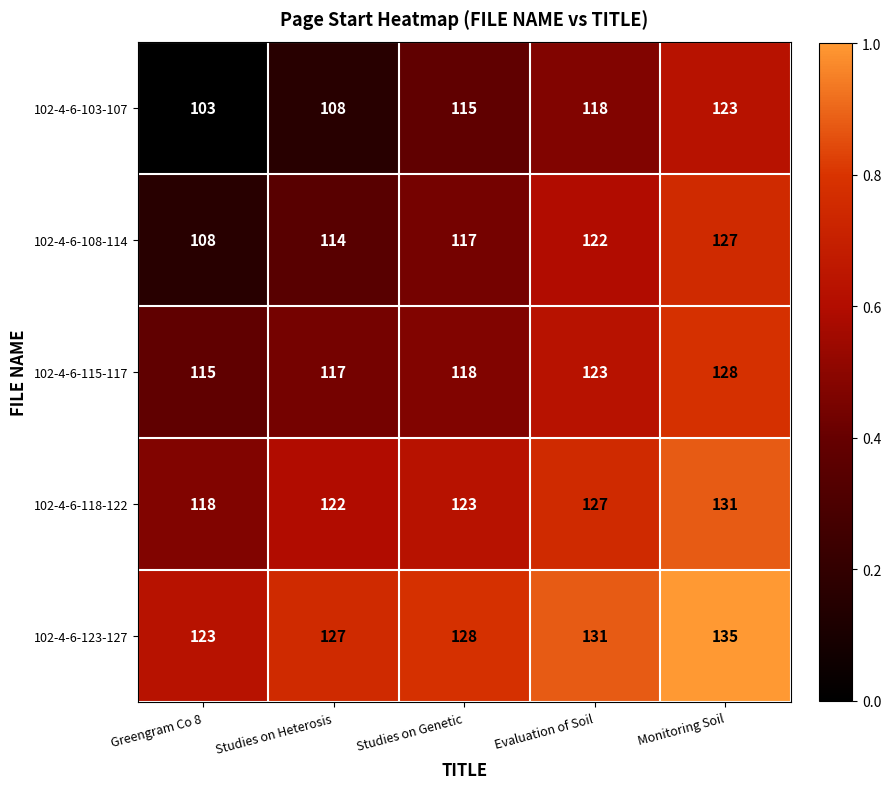

What is the greatest value displayed?

135